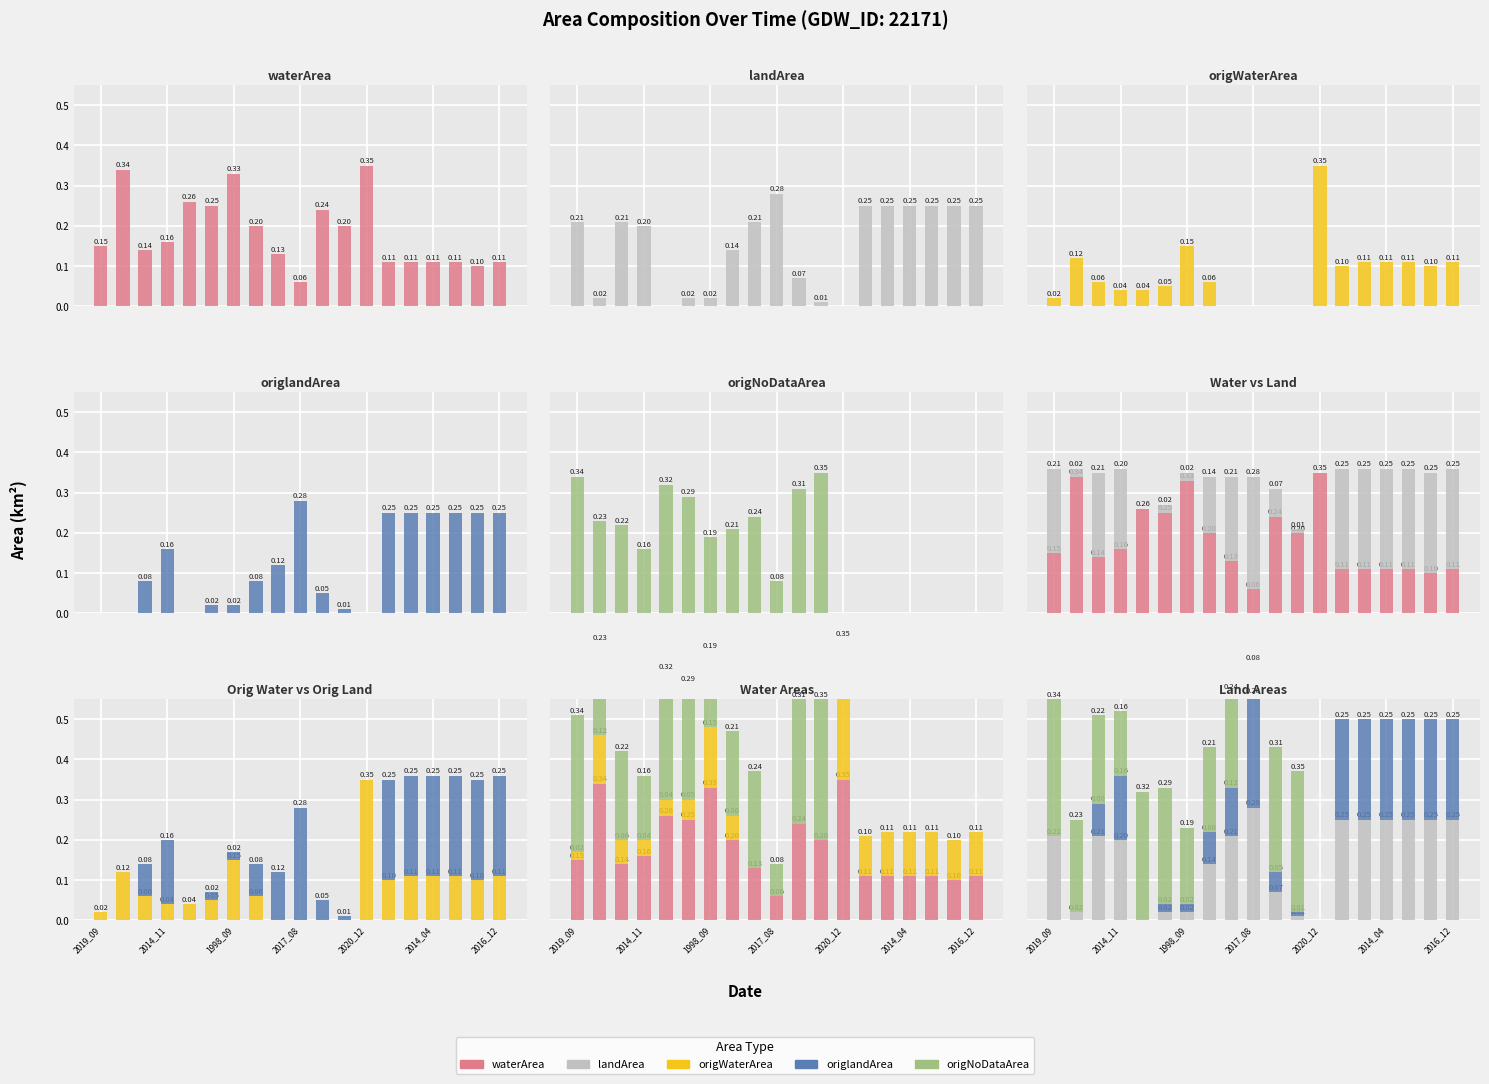

What is the maximum value for origNoDataArea?

0.3